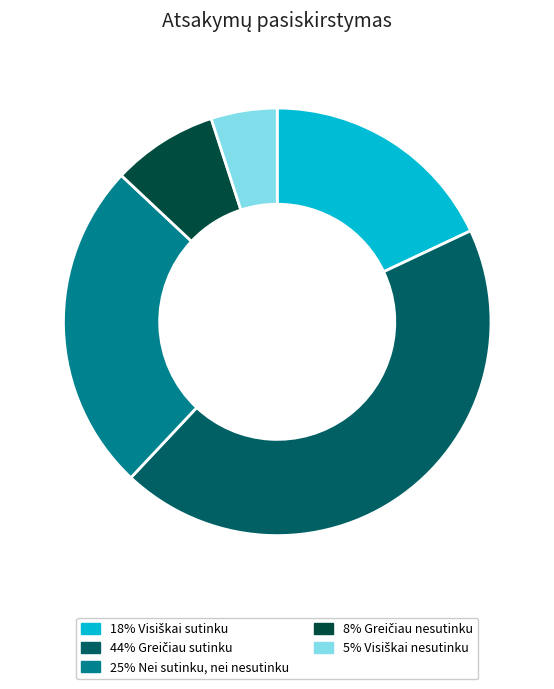

Is there any slice that represents more than half of the pie?

No